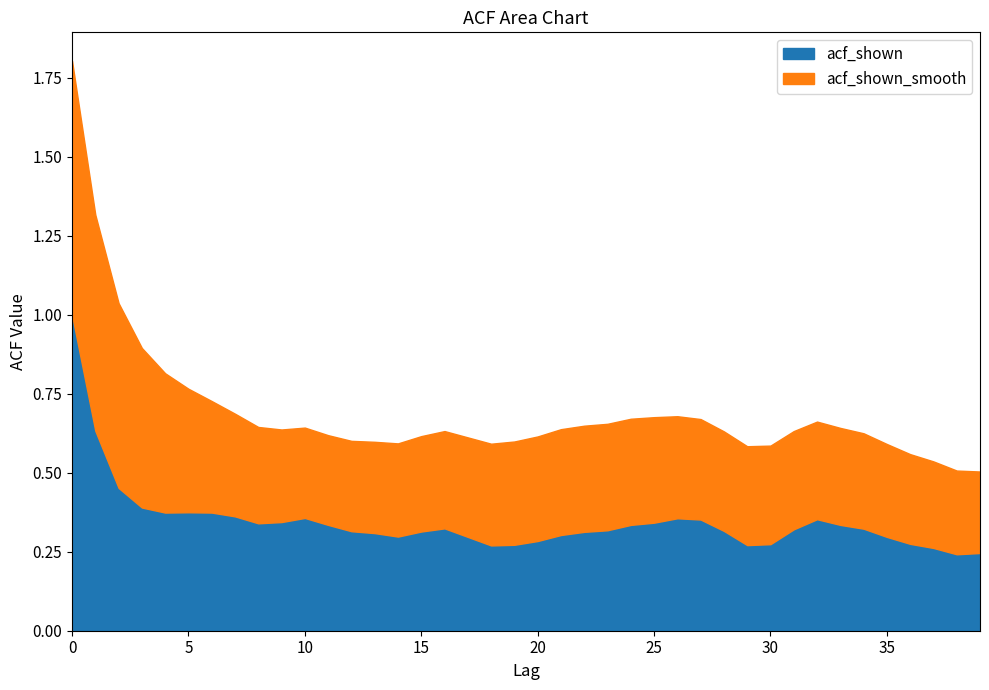

Where is the data nearest to the value 0?

38